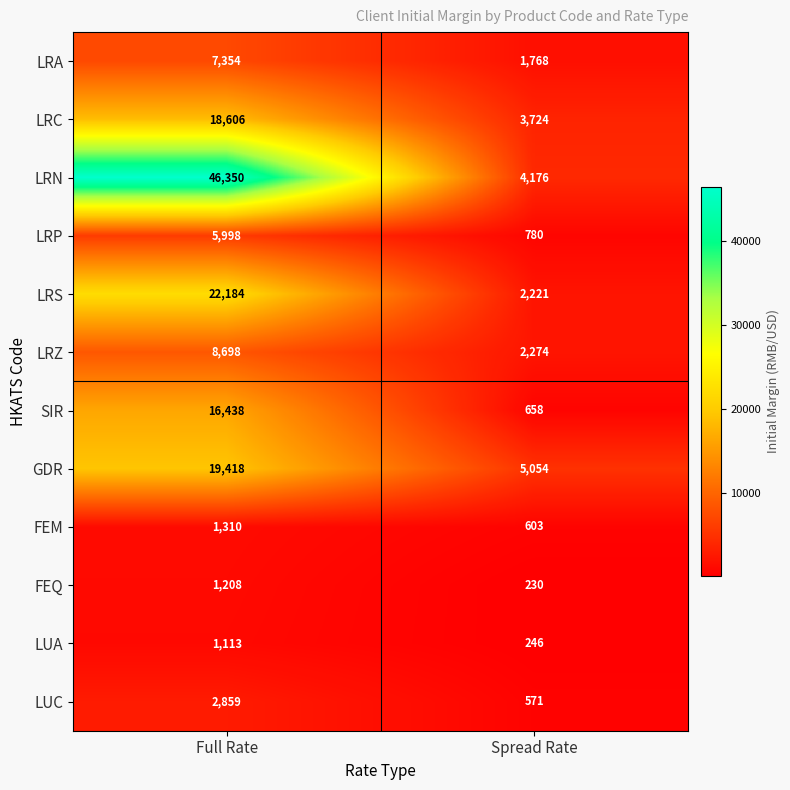

What is the total value across all series at Full Rate?

151536